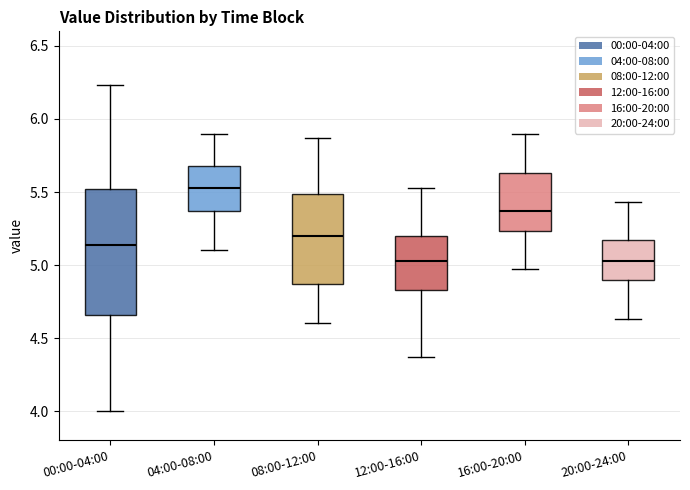

Reading left to right, read every box against the y-axis: the position of its median line, the range the box covers, and the ends of its whiskers. The values are not printed on the chart, so give them approximately, as read against the axis.

00:00-04:00: median 5.15, box 4.65 to 5.50, whiskers 4.00 to 6.25
04:00-08:00: median 5.55, box 5.35 to 5.70, whiskers 5.10 to 5.90
08:00-12:00: median 5.20, box 4.85 to 5.50, whiskers 4.60 to 5.85
12:00-16:00: median 5.05, box 4.85 to 5.20, whiskers 4.35 to 5.55
16:00-20:00: median 5.35, box 5.25 to 5.65, whiskers 4.95 to 5.90
20:00-24:00: median 5.05, box 4.90 to 5.15, whiskers 4.65 to 5.45